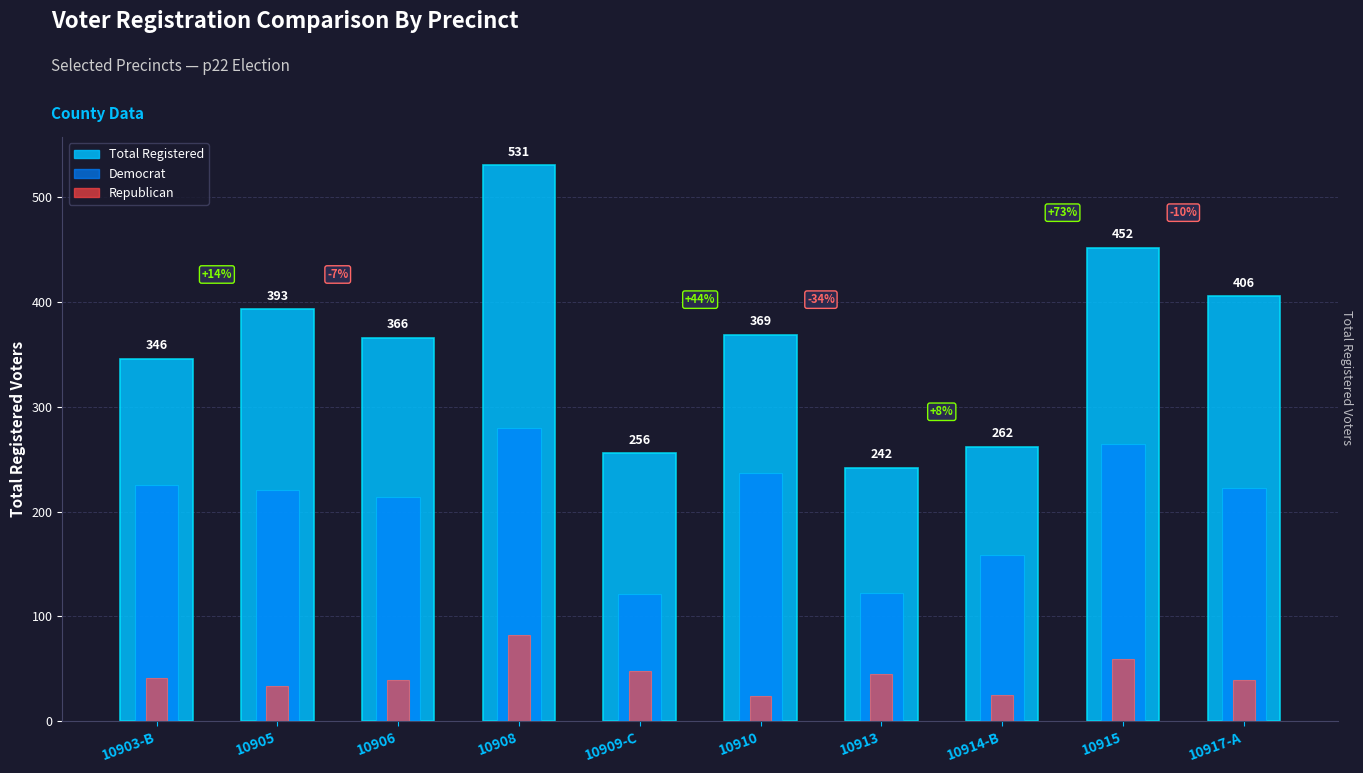

What is the label of the 6th bar from the left?

10910